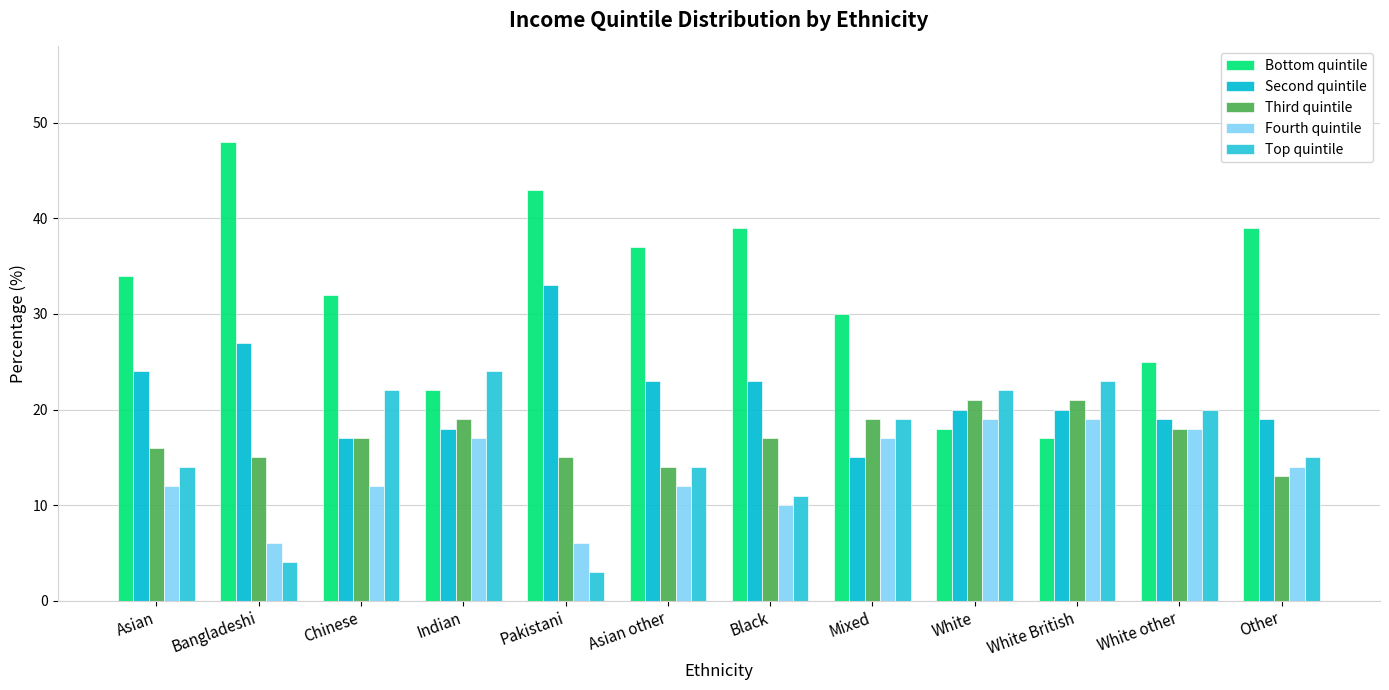

How many groups of bars are there?

12